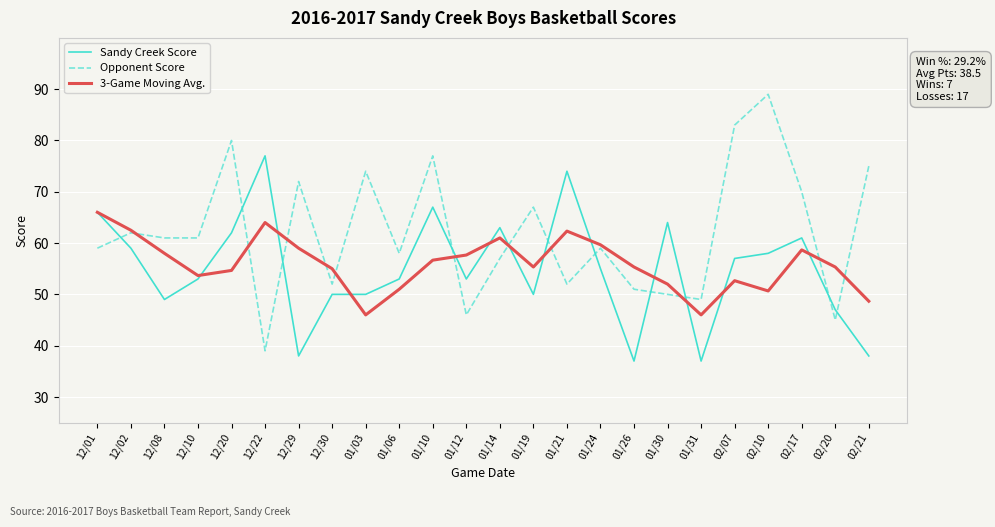

What is the difference between the second highest and second lowest values in the Sandy Creek Score series?

37.0